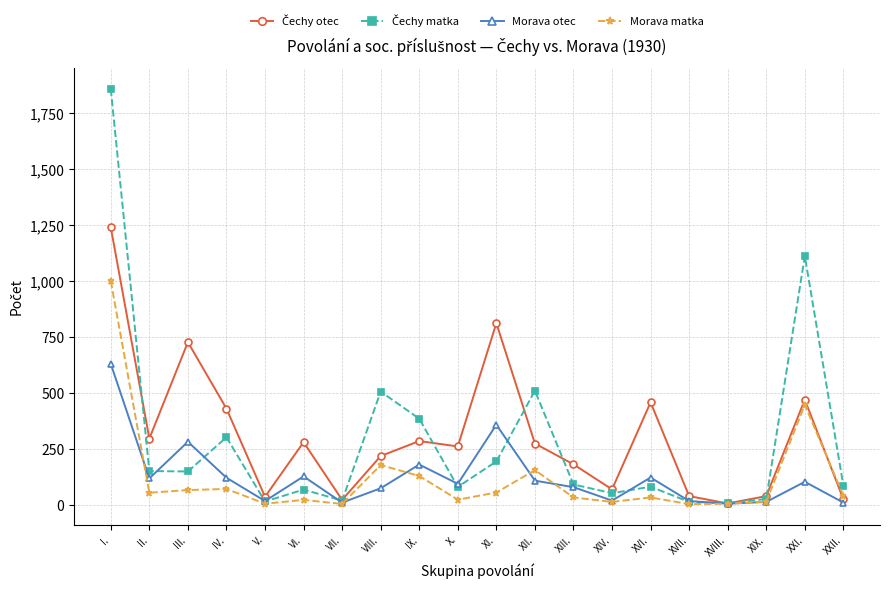

Which category has the highest value across all series?

I.